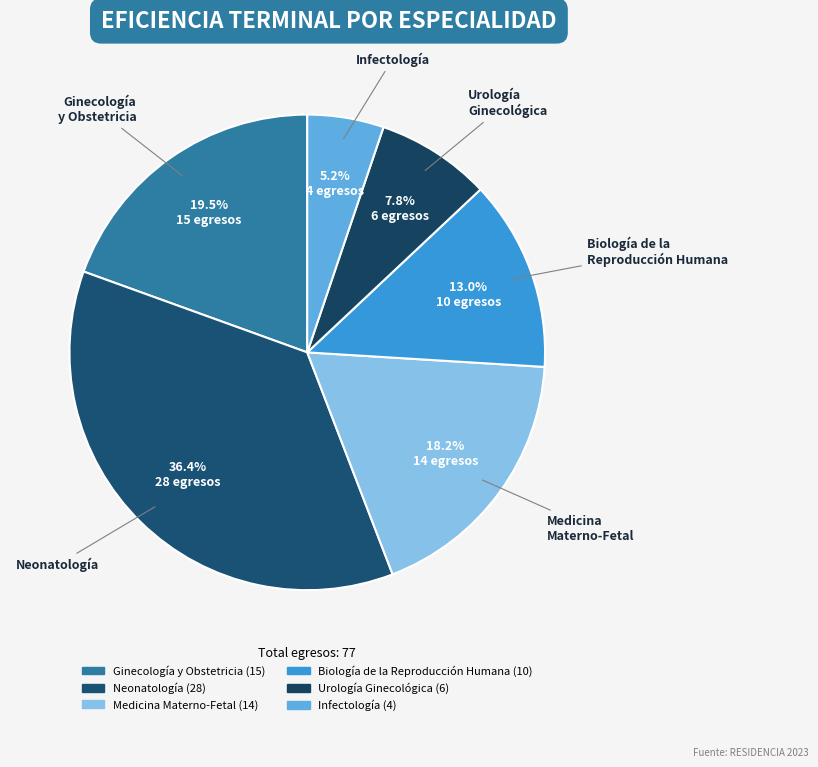

Count the number of slices in the pie.

6